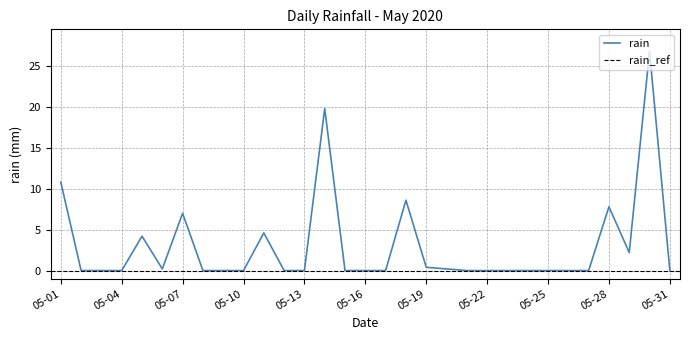

What is the value of the 11th point from the left?

4.6